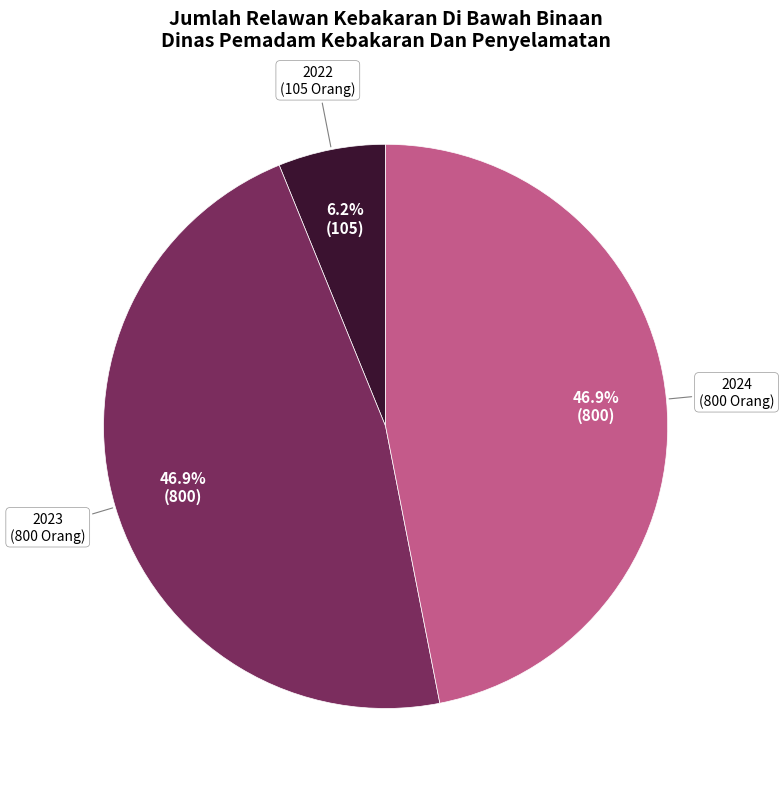

Does 2024 represent more than half of the total?

No